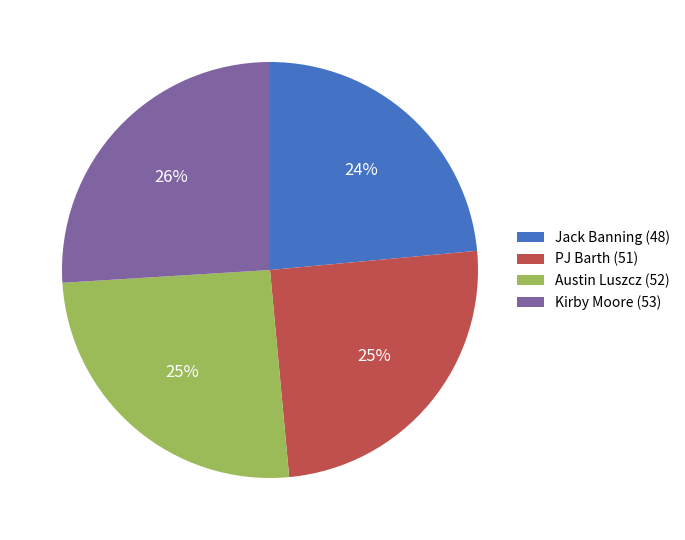

Between Jack Banning (48) and Kirby Moore (53), which is larger?

Kirby Moore (53)